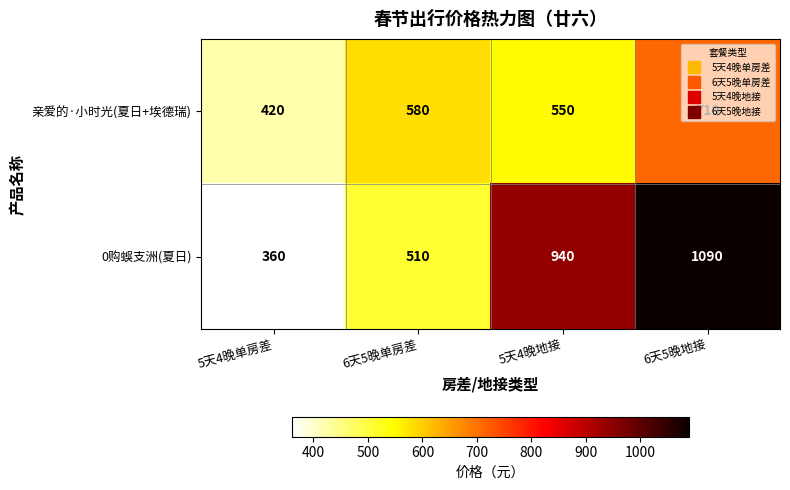

How many 亲爱的·小时光(夏日+埃德瑞) values are between 550 and 710?

3